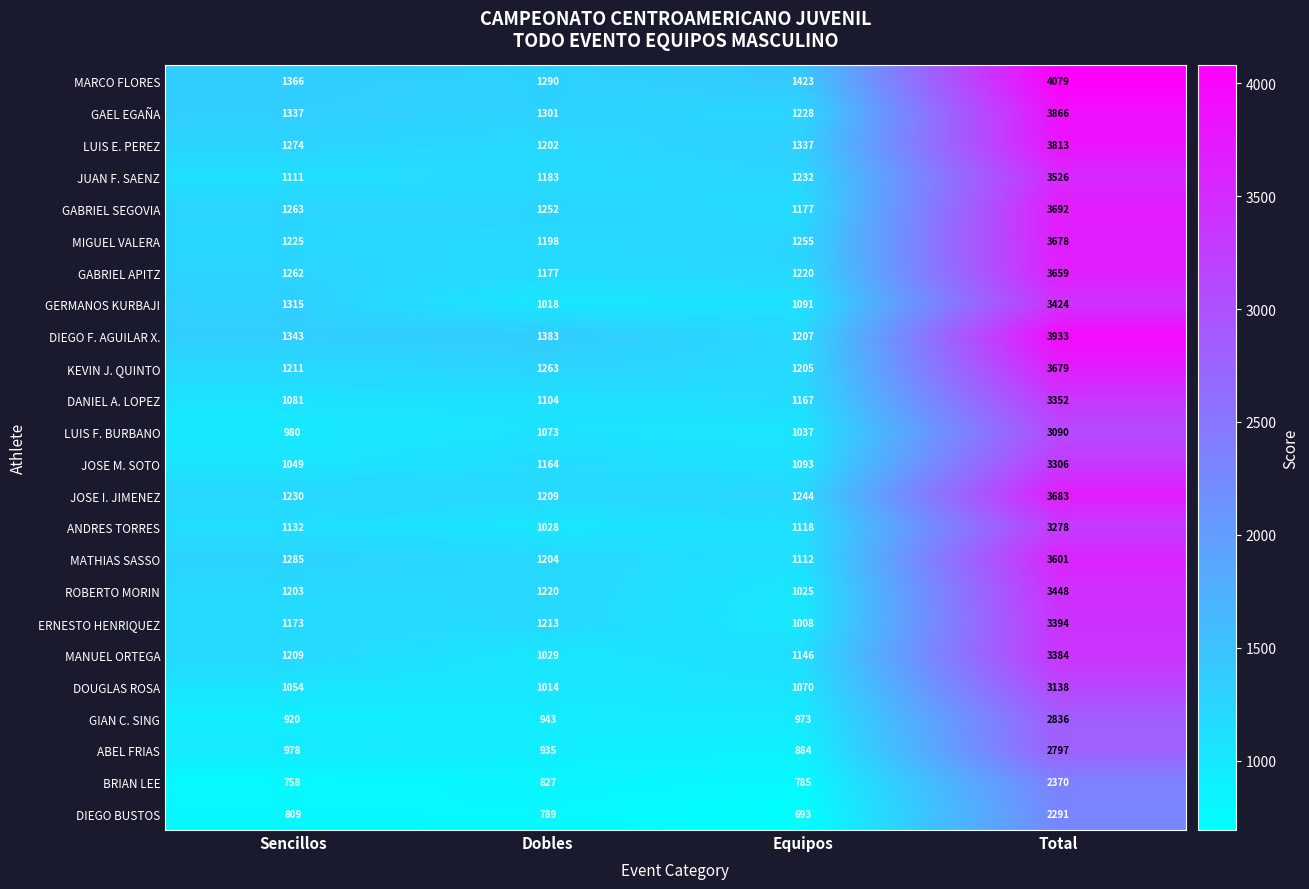

How many data points does each series have?

4